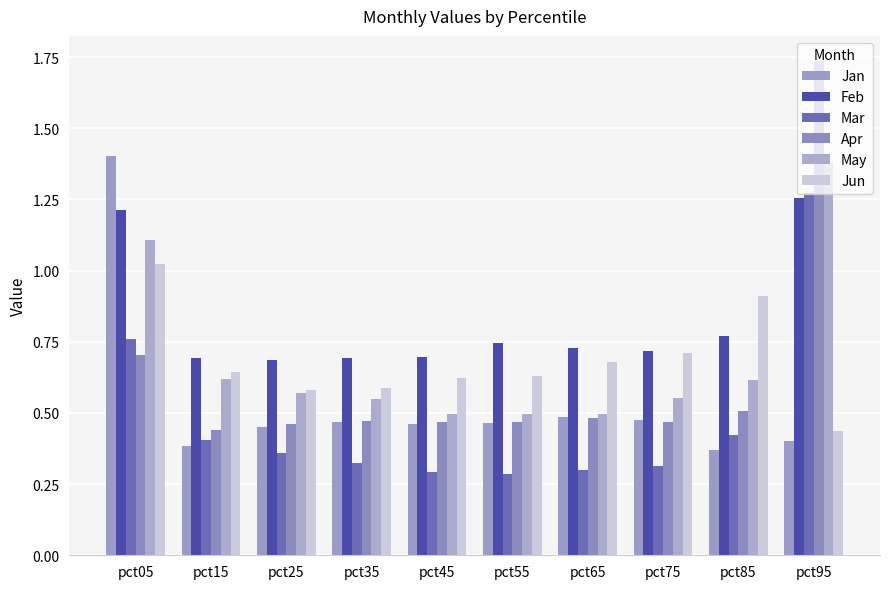

Reading right to left, list all the values displayed in this chart.

Jan: 0.4	0.4	0.5	0.5	0.5	0.5	0.5	0.5	0.4	1.4
Feb: 1.3	0.8	0.7	0.7	0.7	0.7	0.7	0.7	0.7	1.2
Mar: 1.3	0.4	0.3	0.3	0.3	0.3	0.3	0.4	0.4	0.8
Apr: 1.7	0.5	0.5	0.5	0.5	0.5	0.5	0.5	0.4	0.7
May: 1.4	0.6	0.6	0.5	0.5	0.5	0.6	0.6	0.6	1.1
Jun: 0.4	0.9	0.7	0.7	0.6	0.6	0.6	0.6	0.6	1.0